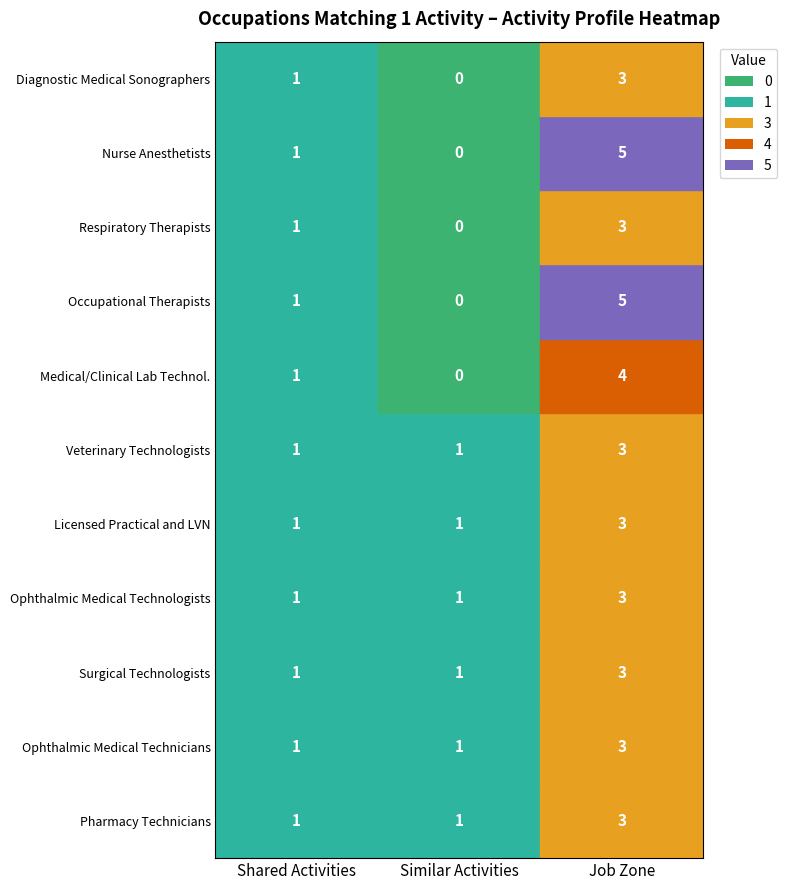

How many positive values does the Respiratory Therapists series have?

2